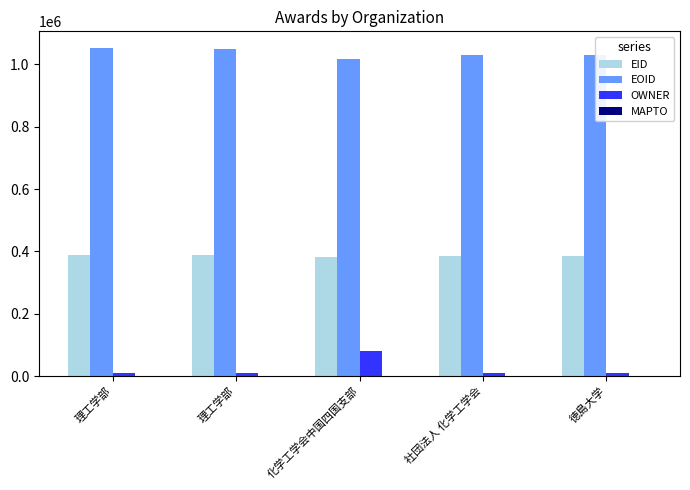

What is the value of the EOID bar at the 1st from the left?

1053367